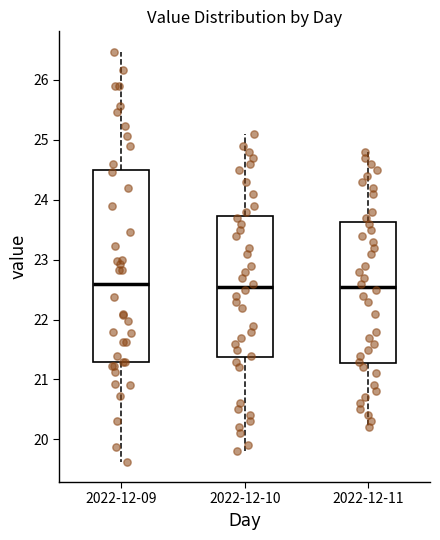

Which box is the tallest, from its lower edge to its upper edge?

2022-12-09